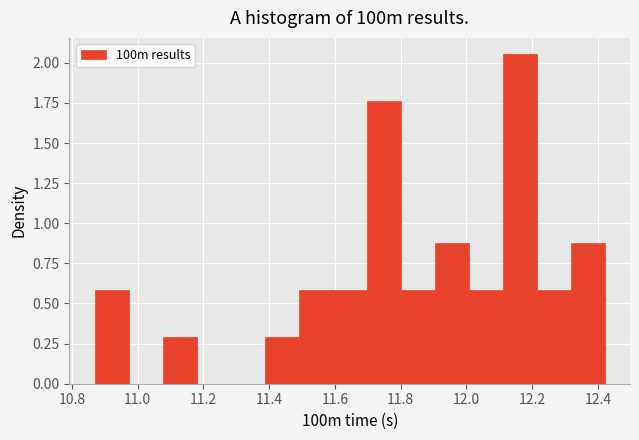

Reading left to right, list every bar in this chart as the range it spans on the x-axis followed by its height. Neither the bar edges nor the heights are printed on the chart, so give them approximately, as read against the axes.

10.88 to 10.98: 0.60
10.98 to 11.08: 0
11.08 to 11.18: 0.30
11.18 to 11.28: 0
11.28 to 11.38: 0
11.38 to 11.50: 0.30
11.50 to 11.60: 0.60
11.60 to 11.70: 0.60
11.70 to 11.80: 1.75
11.80 to 11.90: 0.60
11.90 to 12.00: 0.90
12.00 to 12.12: 0.60
12.12 to 12.22: 2.05
12.22 to 12.32: 0.60
12.32 to 12.42: 0.90